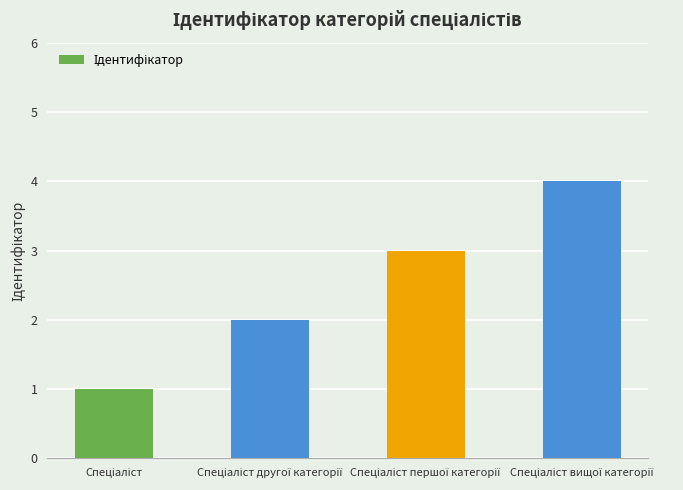

What is the difference between the maximum and minimum values?

3